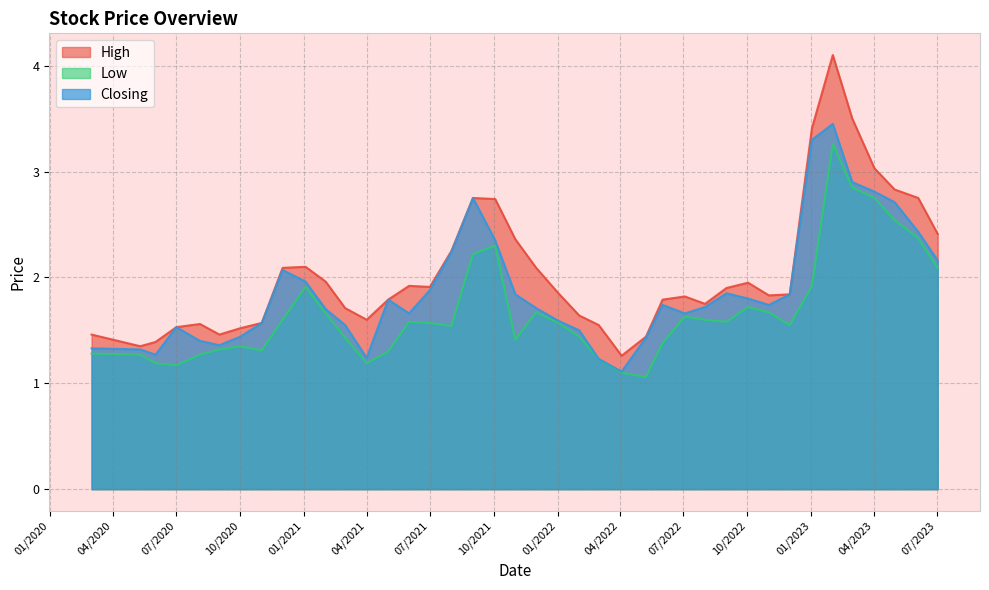

What are all the series names shown in the legend?

High, Low, Closing